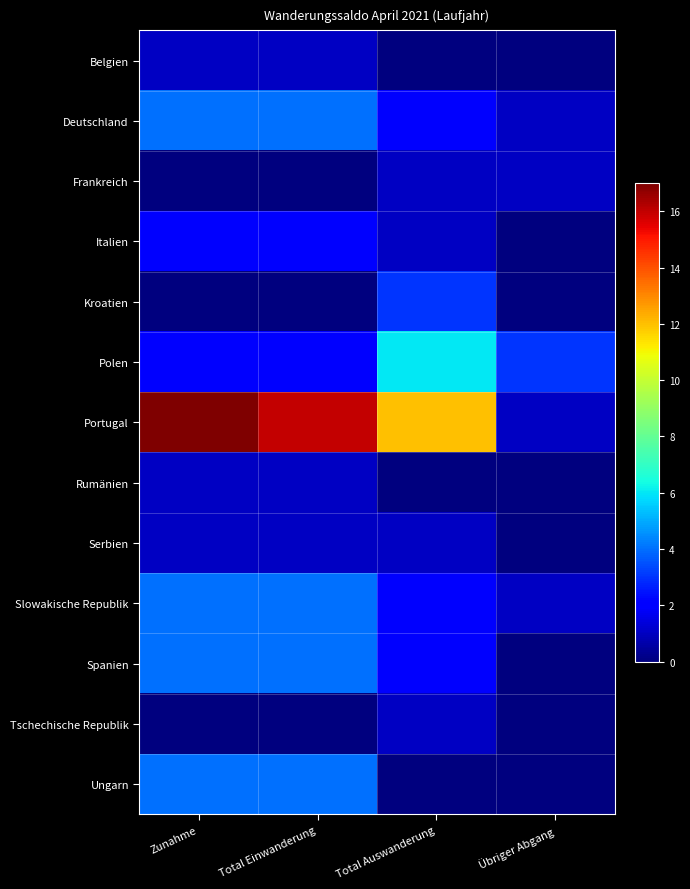

Which series has the widest spread of values?

Portugal